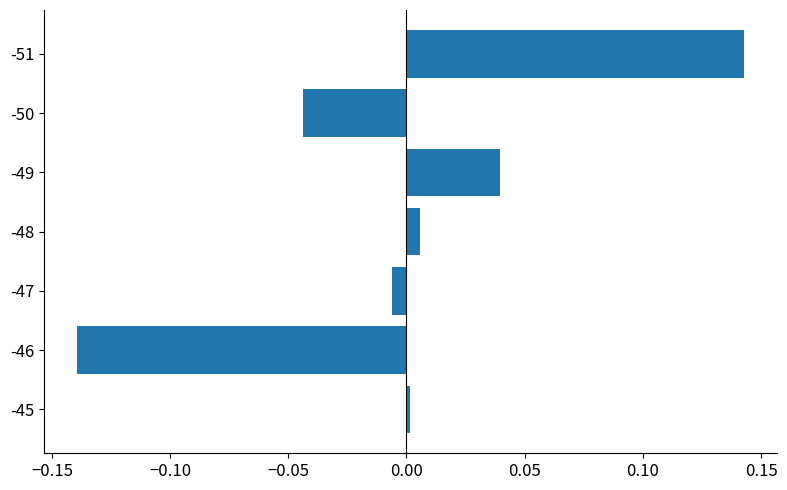

Which label corresponds to the largest value in the chart?

-51